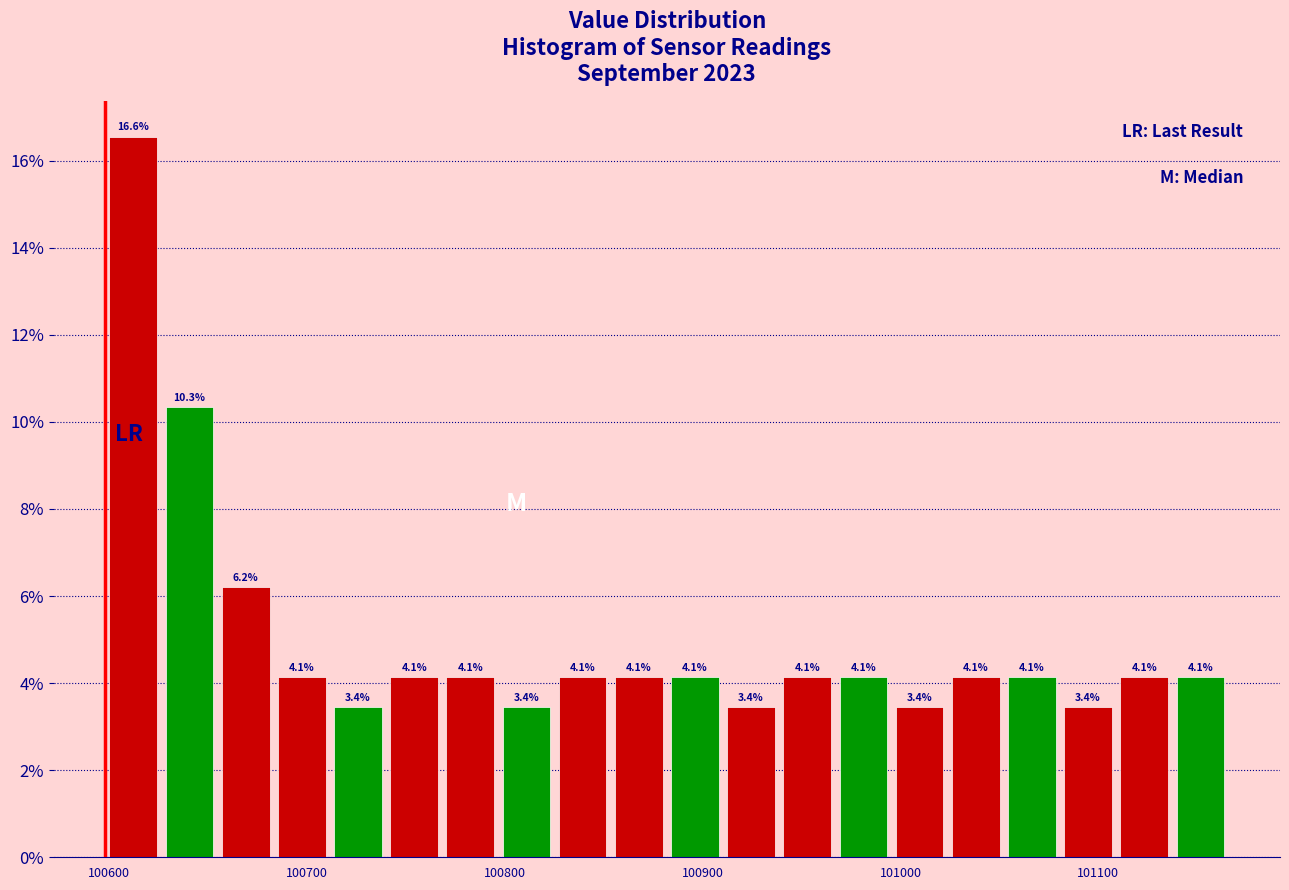

Read against the x-axis, roughly where is the centre of the tallest bar?

100610